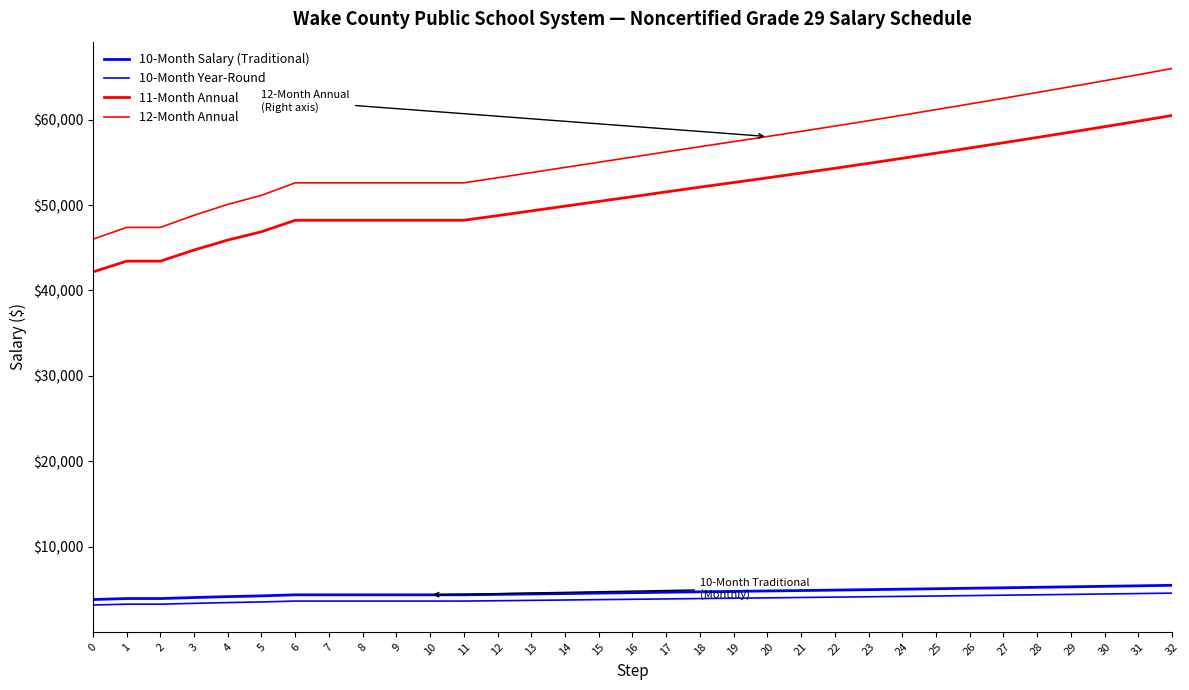

How many lines are shown in the chart?

4